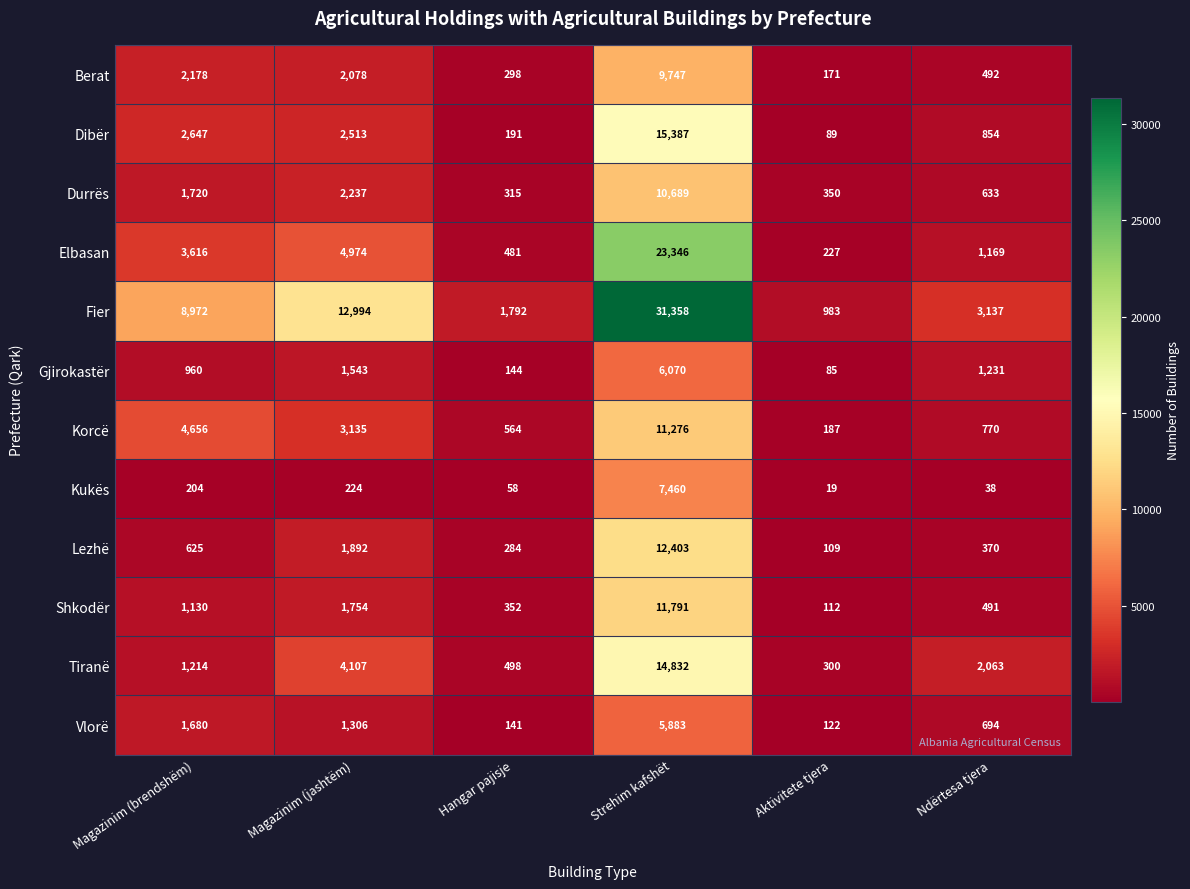

Which series has the largest range (max minus min)?

Fier